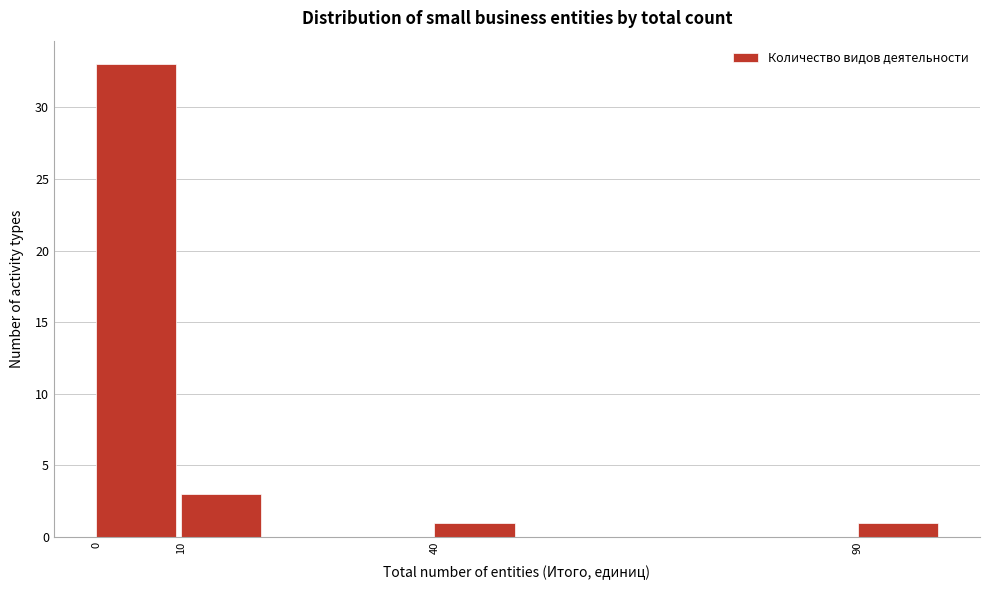

What is the height of the bar covering 90 to 100 on the x-axis? The values are not printed on the chart, so give them approximately, as read against the axis.

1